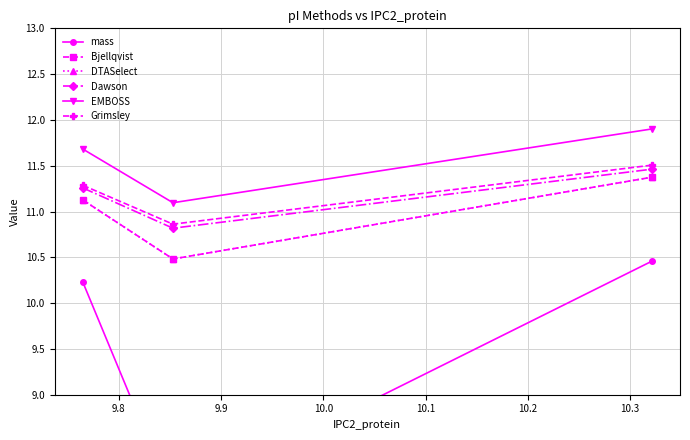

How many DTASelect values are between 10 and 11?

1